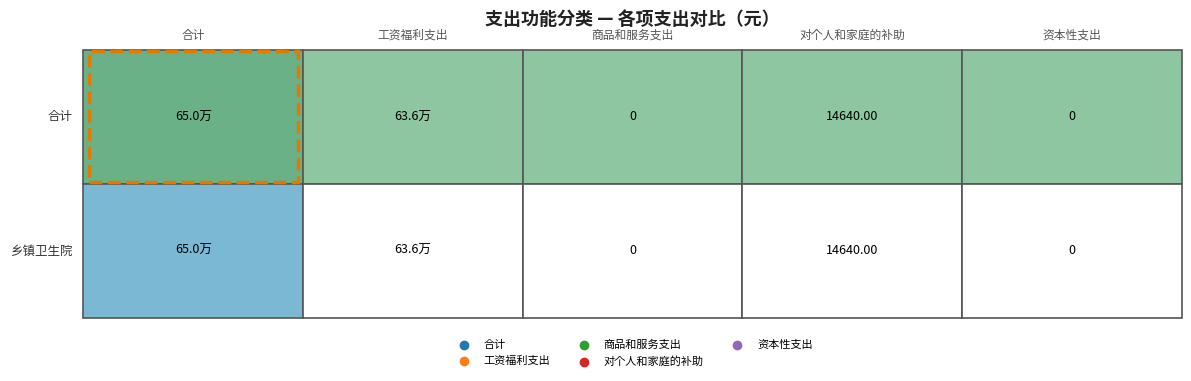

Between 1 and 0, which is larger?

1